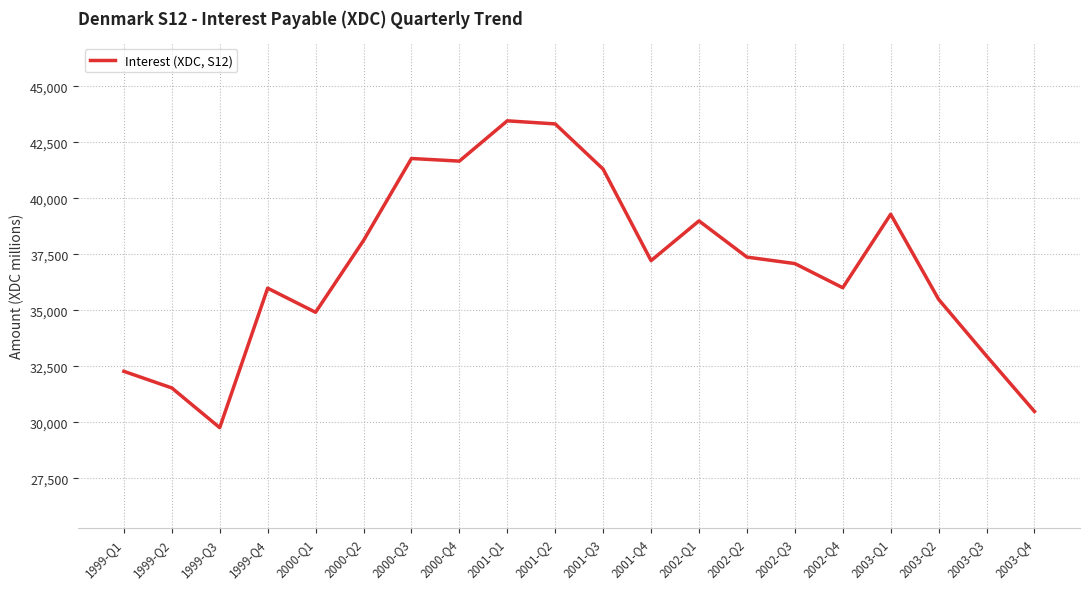

What is the greatest value displayed?

43465